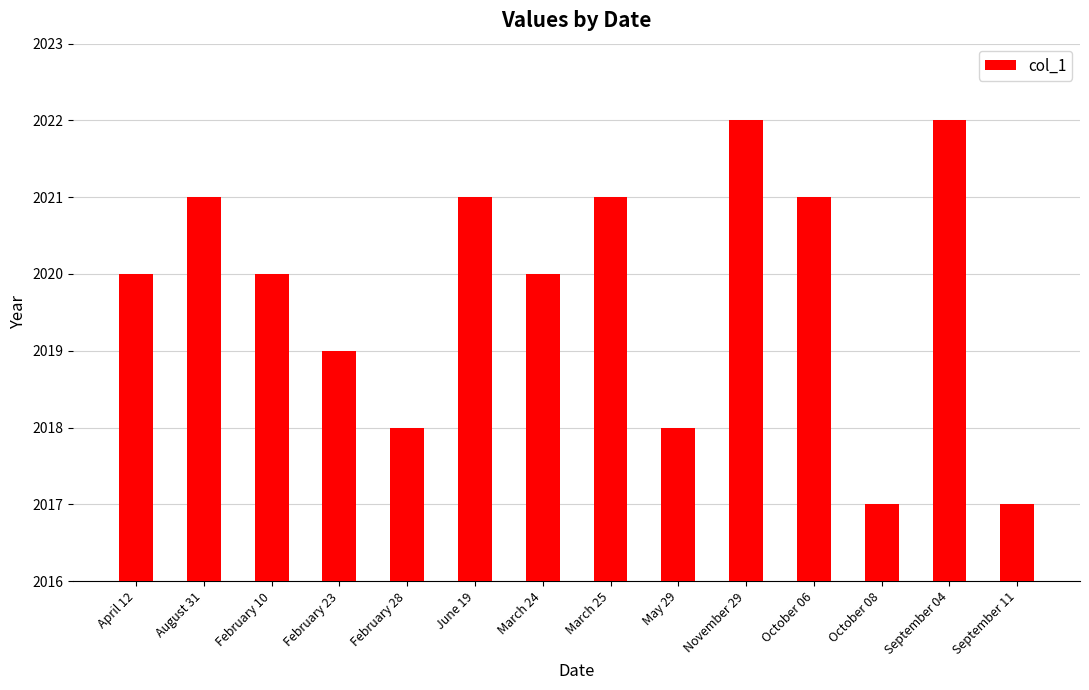

Approximately how many times larger is the value at May 29 compared to November 29?

1.0